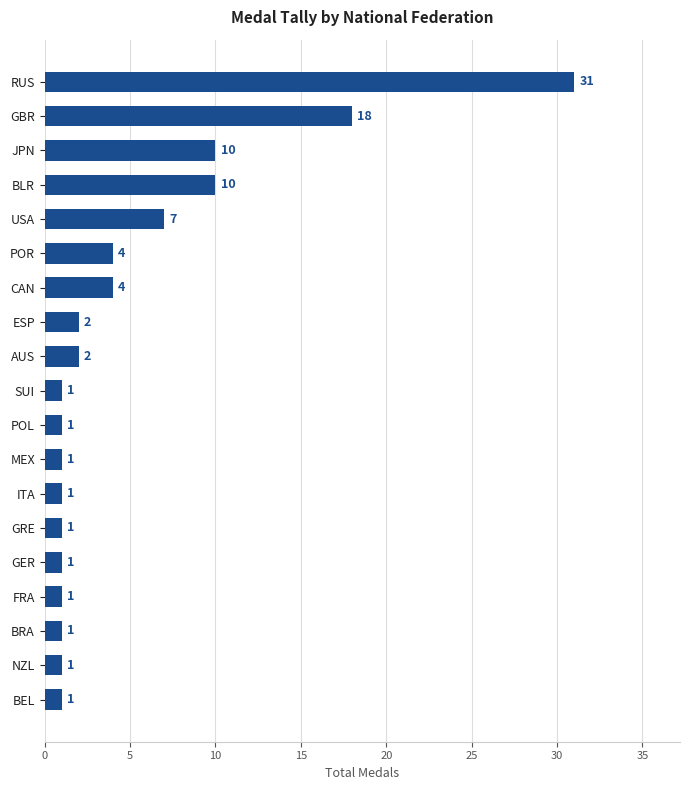

What is the difference between the second highest and minimum values?

17